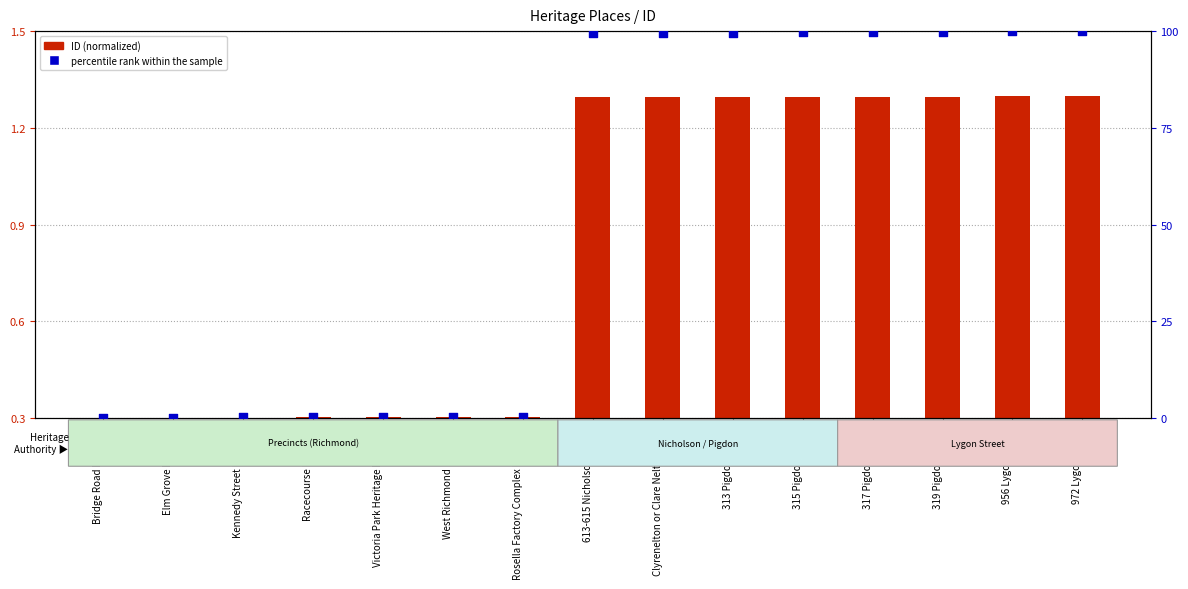

Which series contains the highest Y value?

percentile rank within the sample